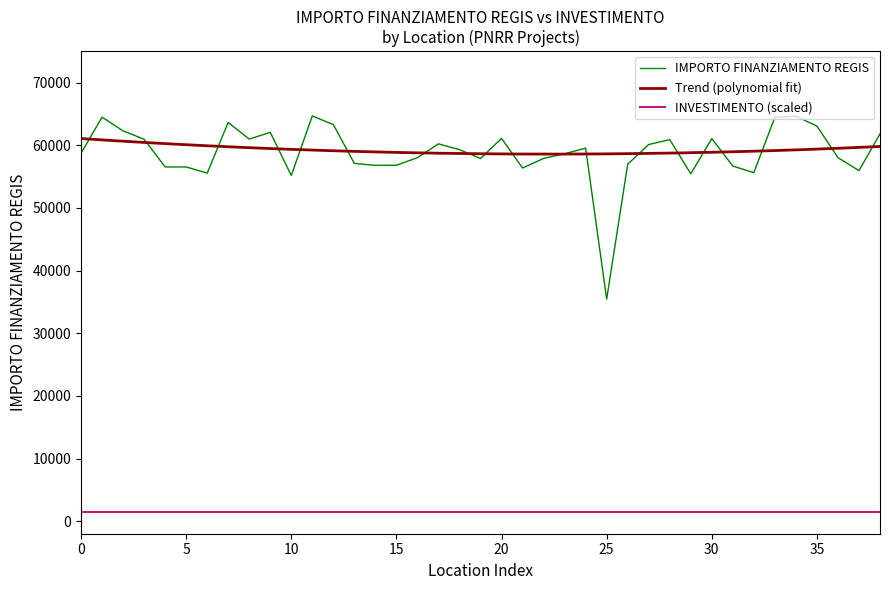

What is the highest value of the IMPORTO FINANZIAMENTO REGIS series?

64665.1